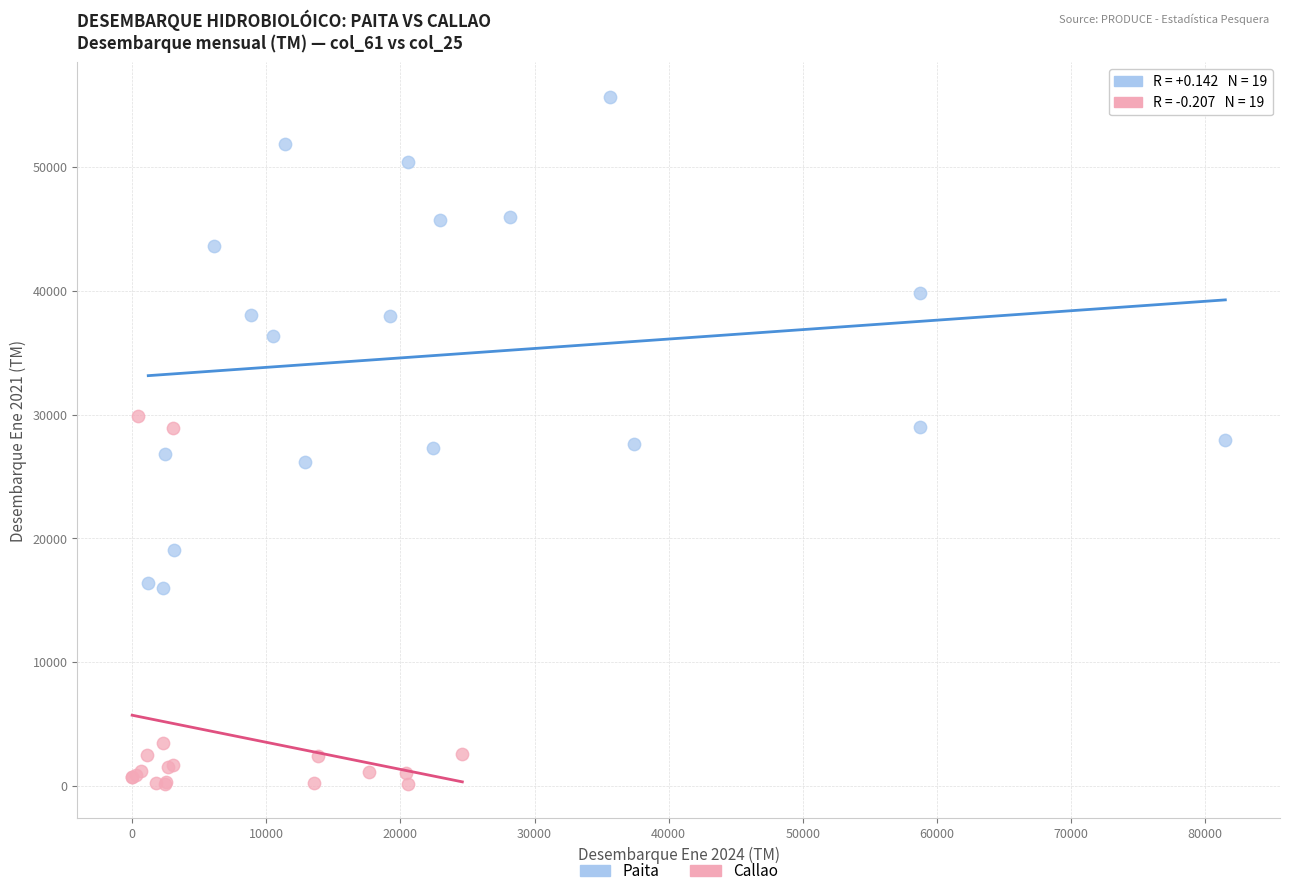

Which series has the largest Y range (max minus min)?

Paita